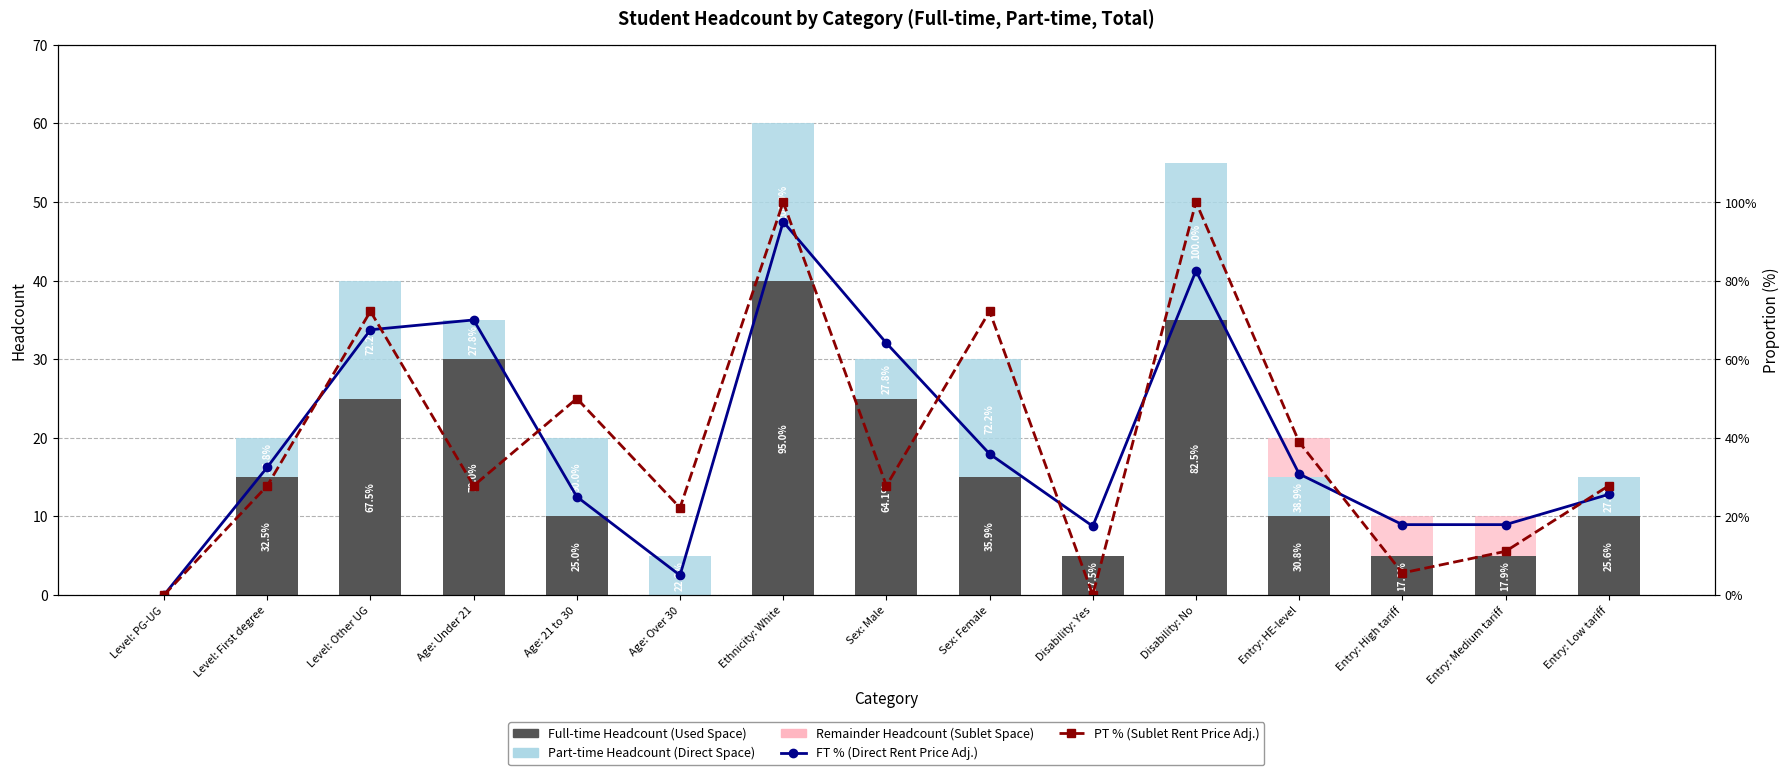

What is the difference between the maximum and minimum values in the Part-time (Direct Space) series?

20.0